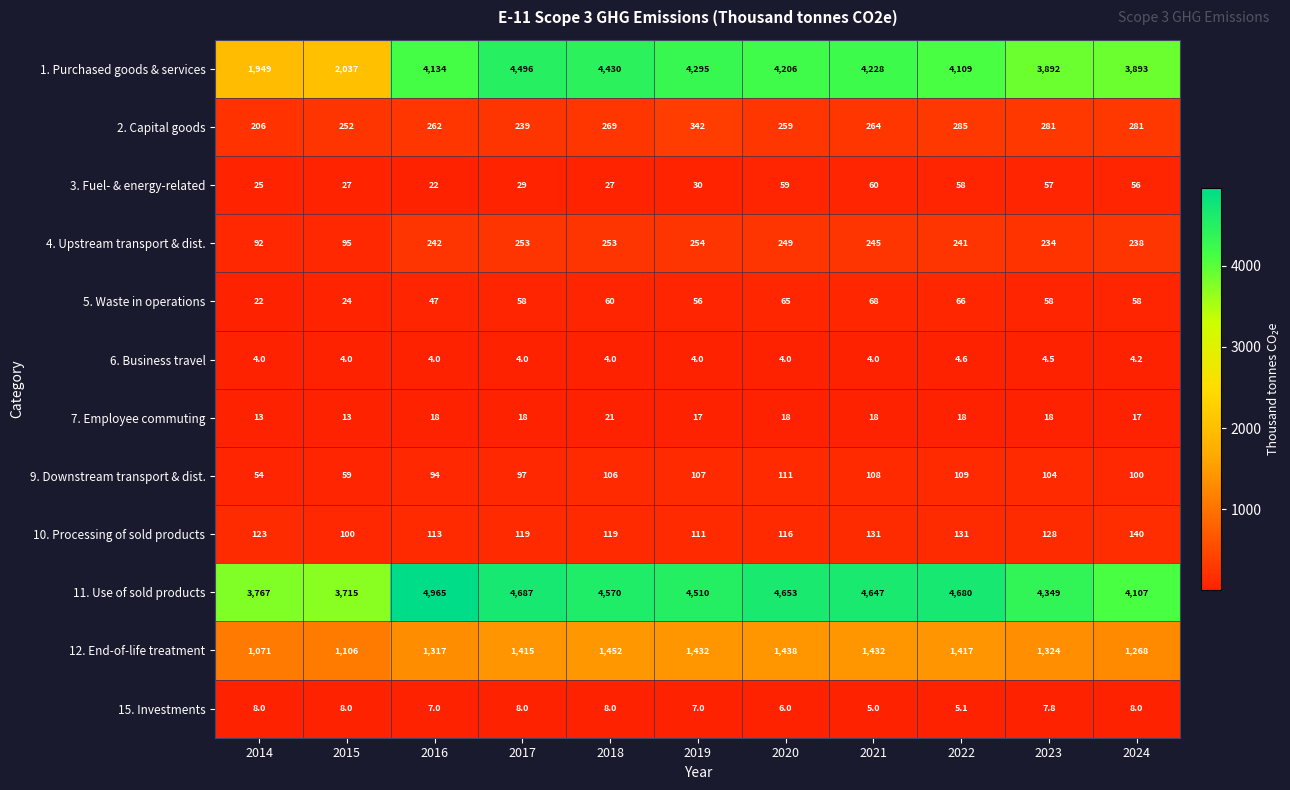

Count the number of data series in this chart.

12